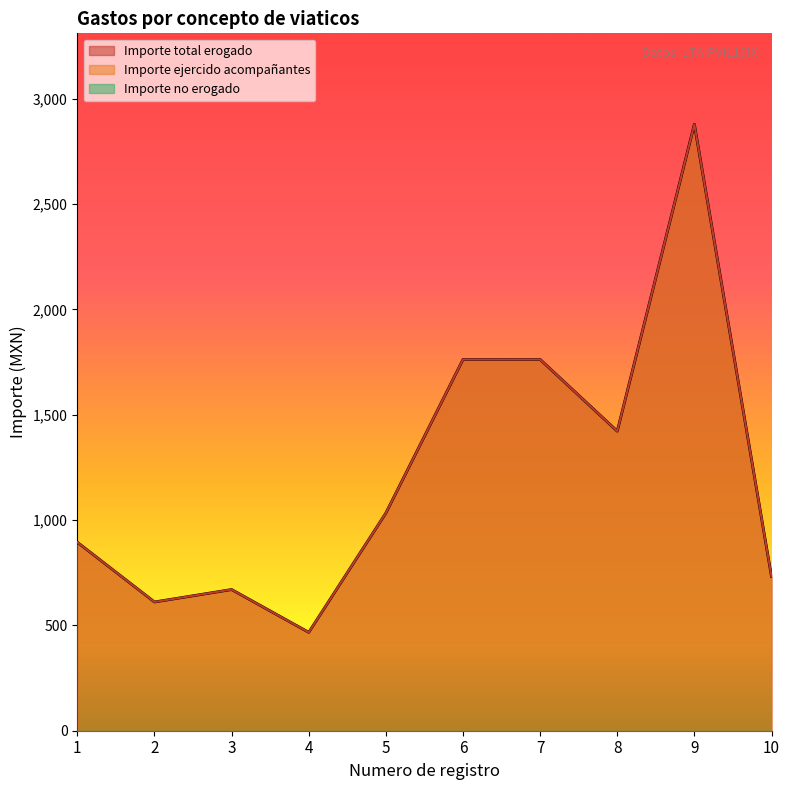

True or false: Importe ejercido acompañantes and Importe total erogado cross at least once.

False